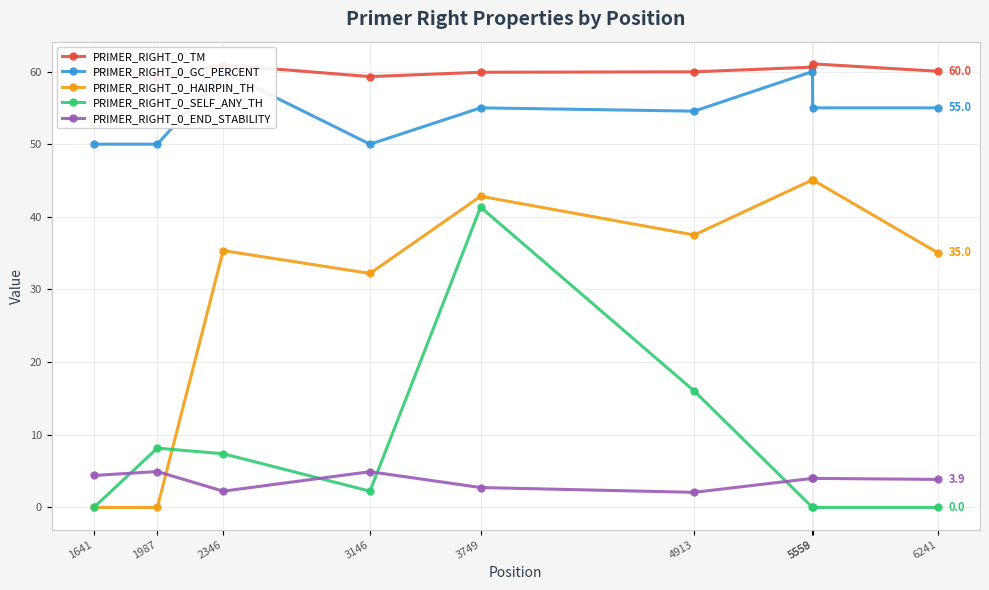

The PRIMER_RIGHT_0_TM series shows 27.7 at 1641. True or false?

False